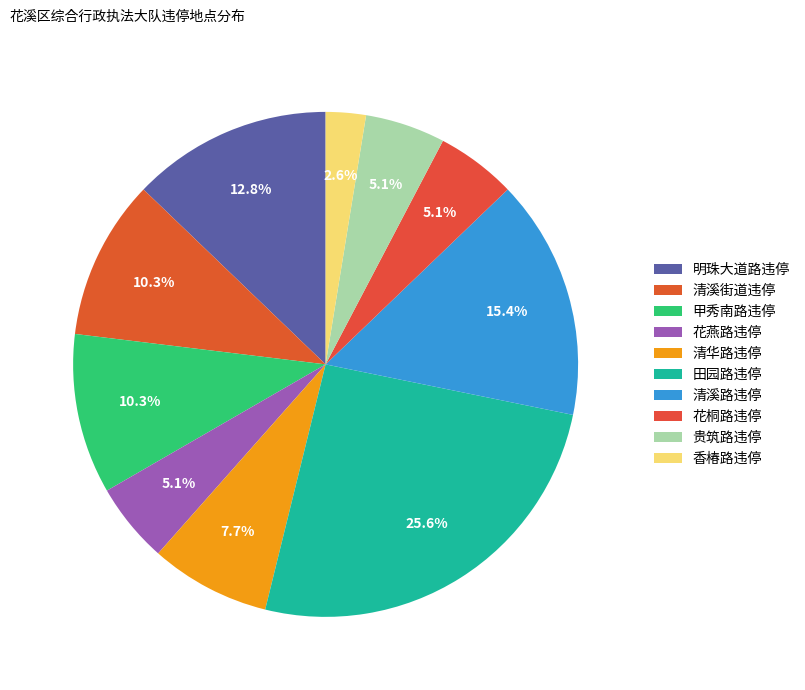

Which slice is the largest?

田园路违停